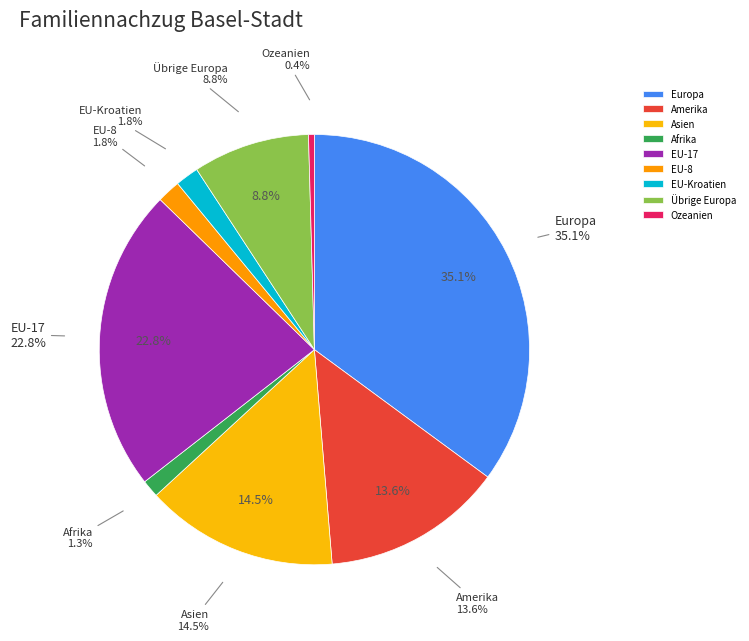

Approximately how many times larger is the value at Ozeanien compared to Übrige Europa?

0.1